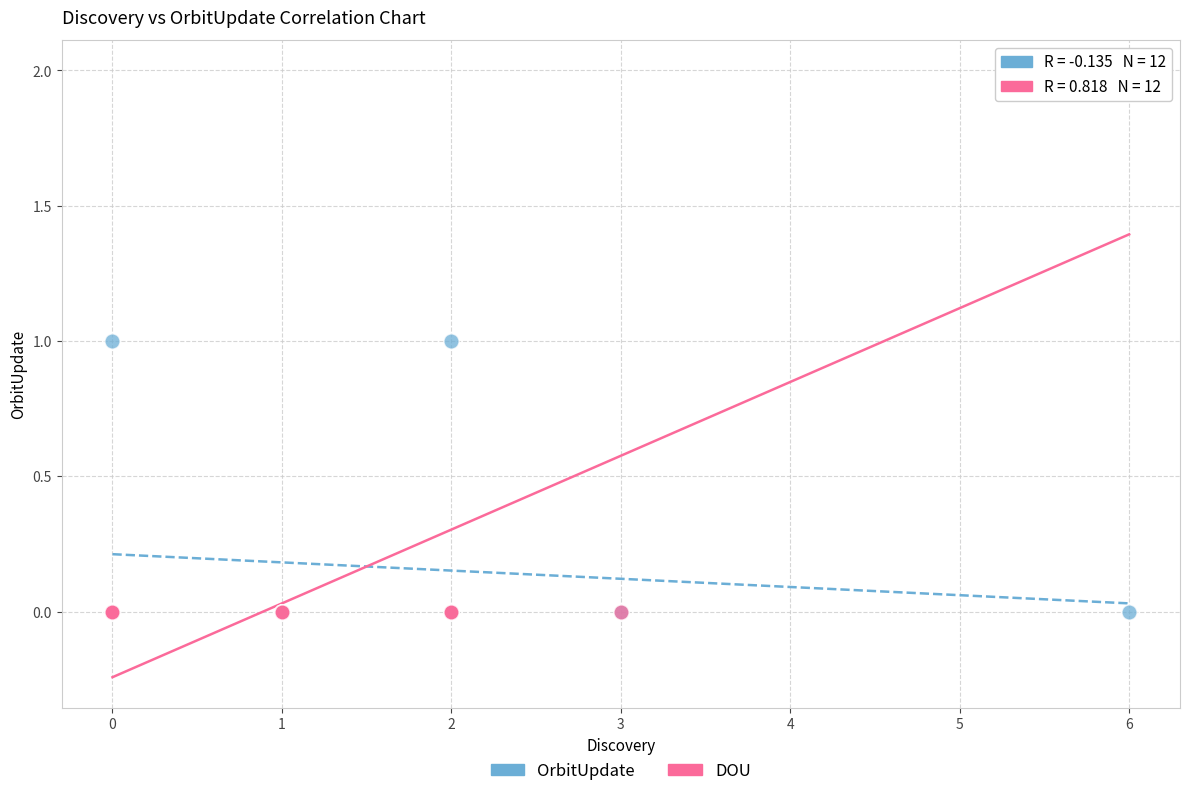

What are all the series names shown in the legend?

OrbitUpdate, DOU